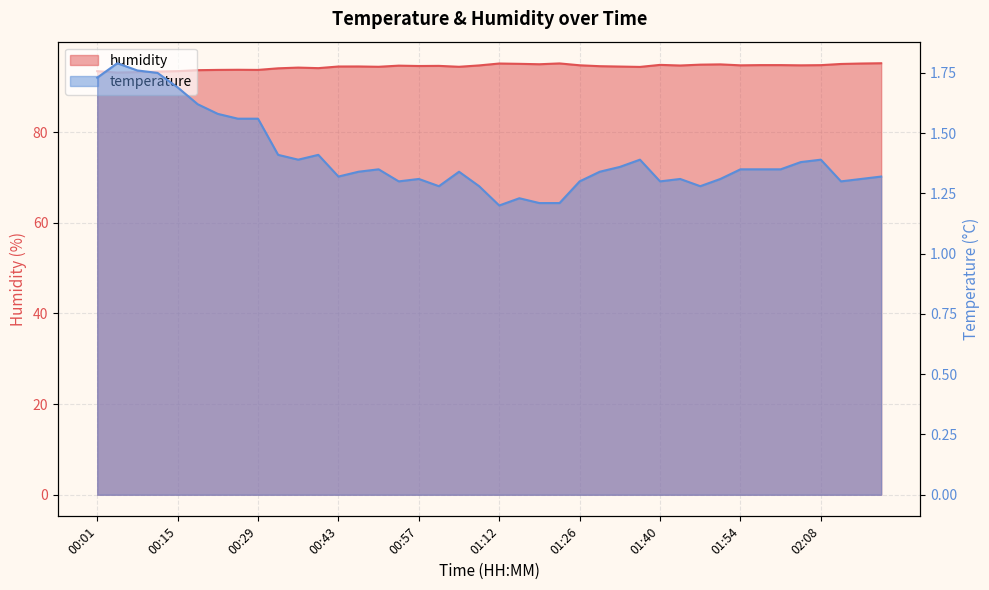

What is the value of the humidity point at the 2nd from the left?

93.2